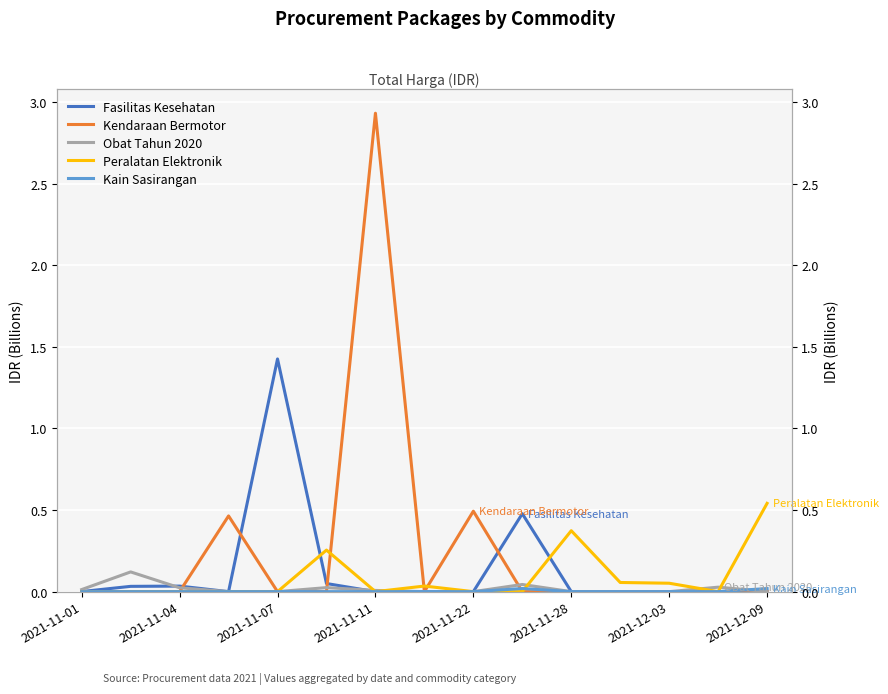

Is the value of Obat Tahun 2020 at 12 greater than the value of Fasilitas Kesehatan at 11?

No